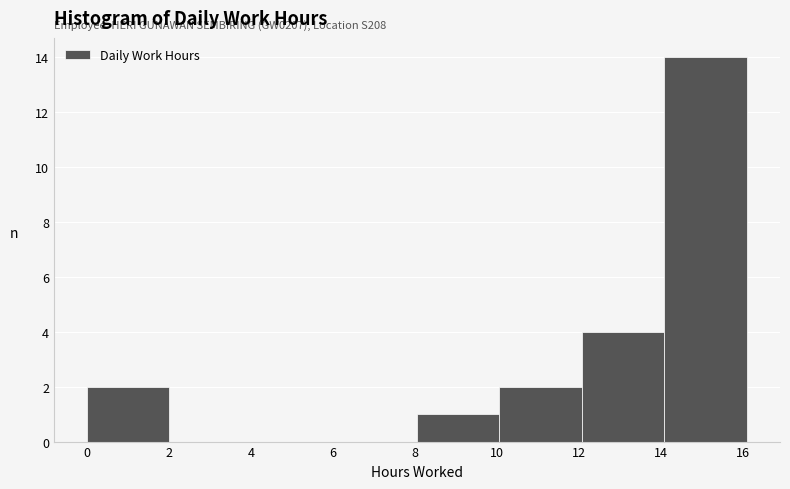

Over which range of the x-axis is the bar tallest?

14.0 to 16.2